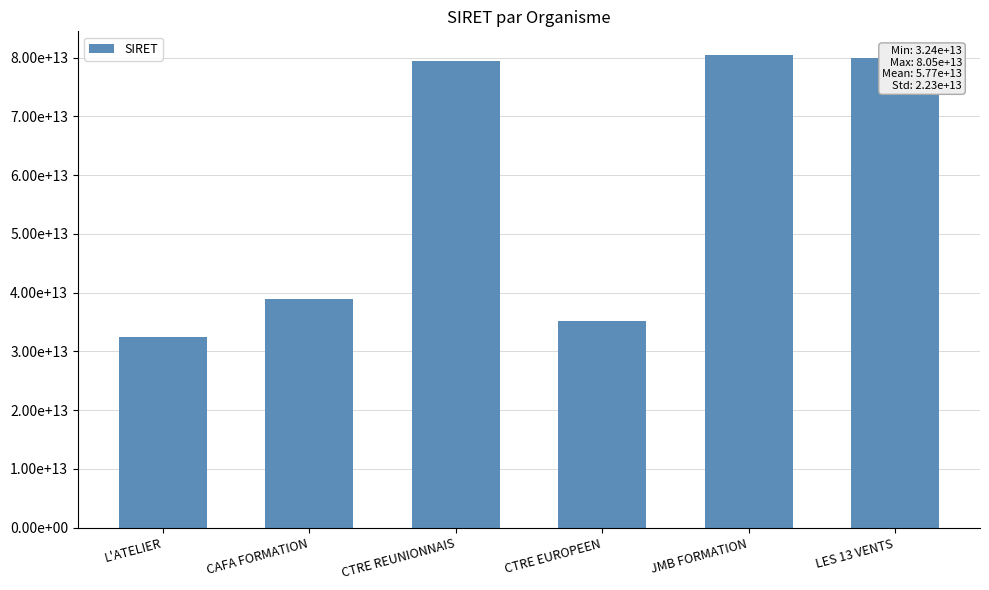

Are the bars horizontal?

No